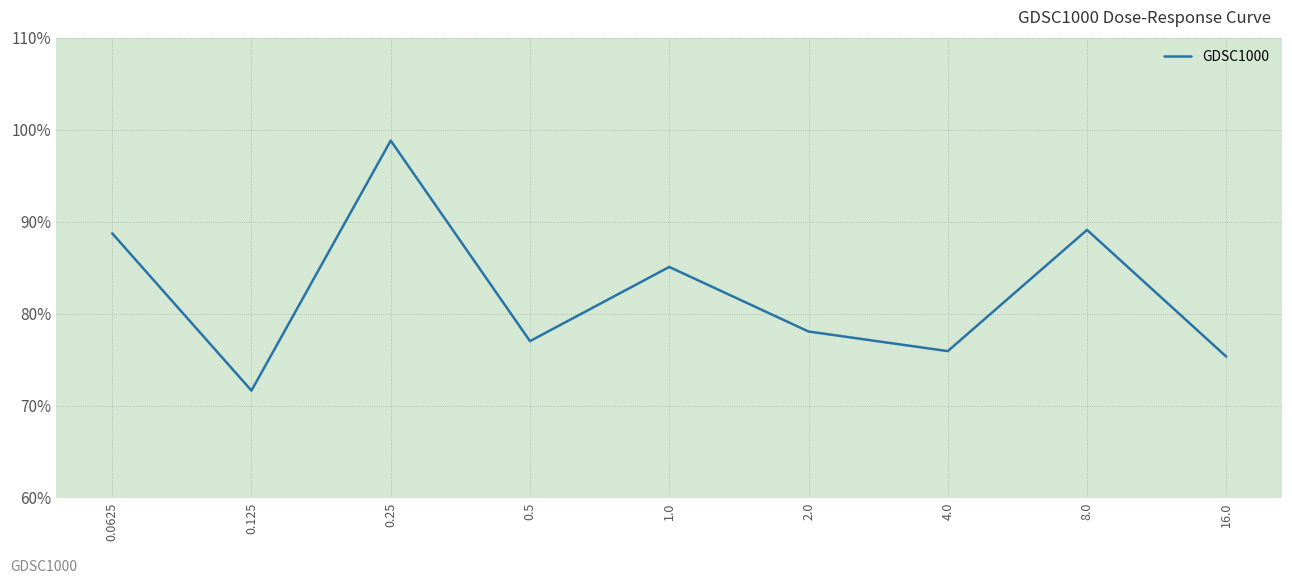

Where does the data first go above 78?

0.0625